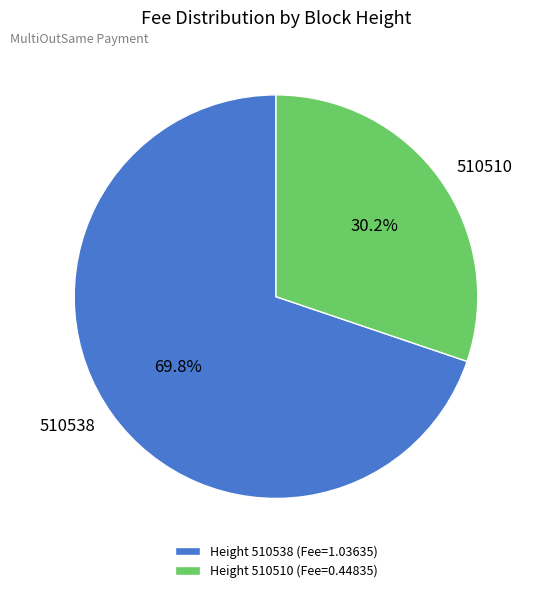

True or false: 510510 accounts for 30% of the total.

True